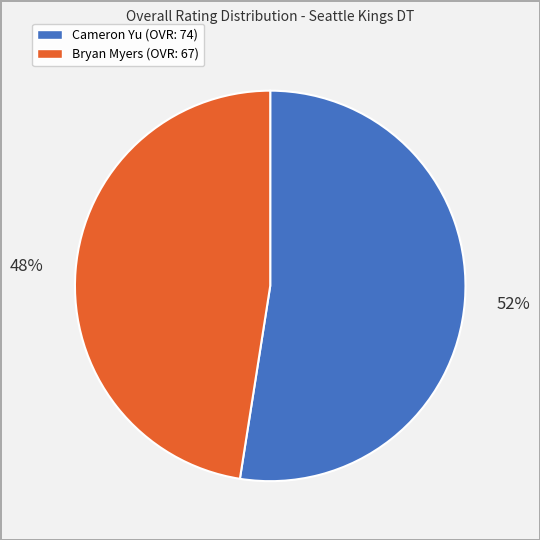

The Bryan Myers slice represents 62% of the pie. True or false?

False